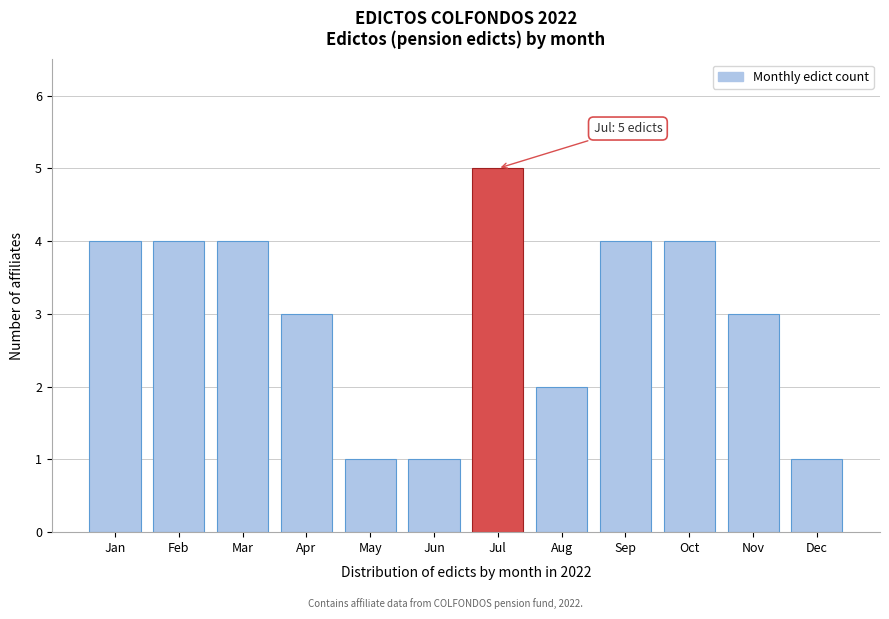

Reading right to left, transcribe all the data shown in this chart.

1	3	4	4	2	5	1	1	3	4	4	4